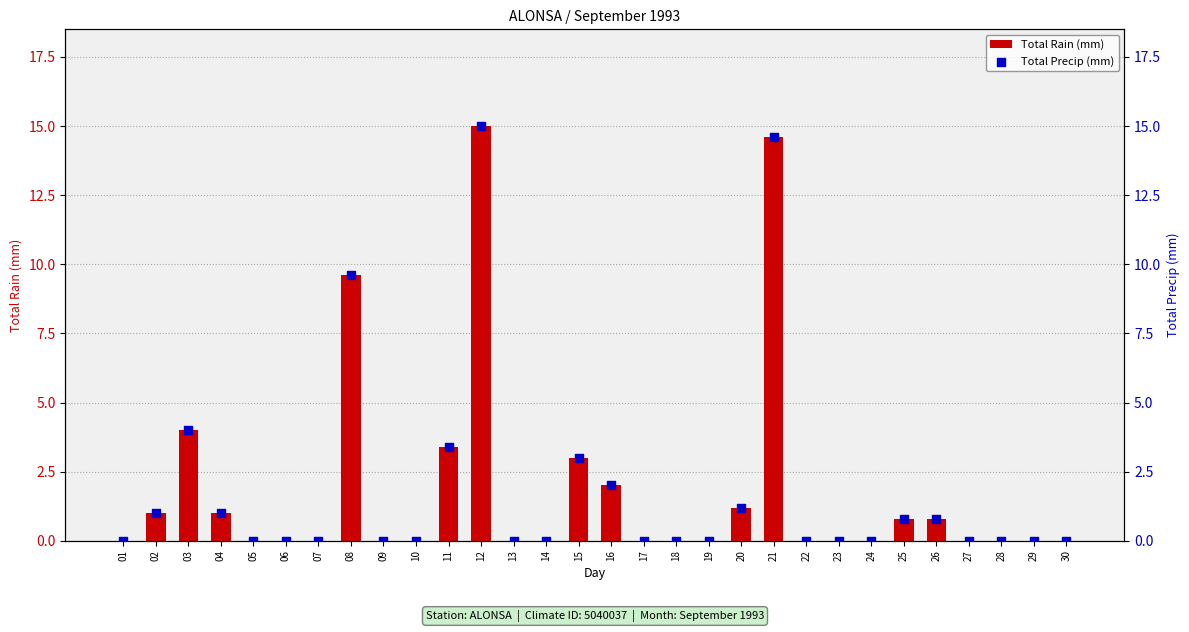

What are all the series names shown in the legend?

Total Rain (mm), Total Precip (mm)